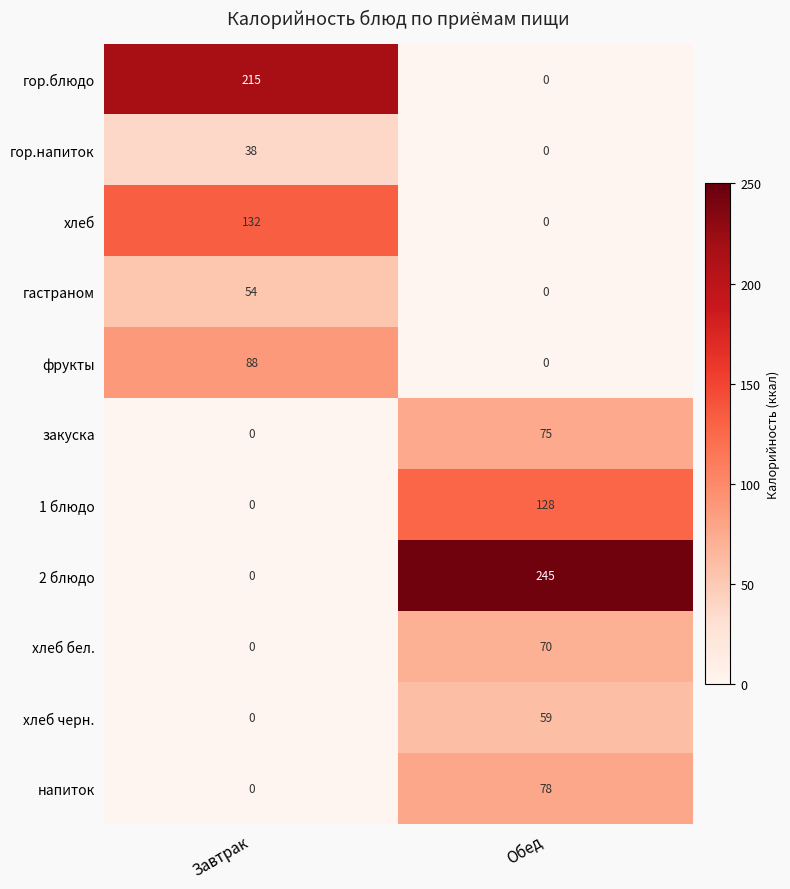

At which category does the chart reach its peak across all series?

Обед